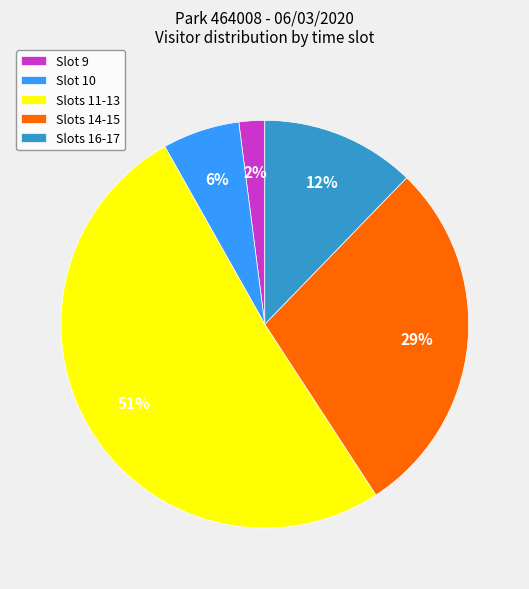

Is it true that Slot 10 is 6% of the pie?

True